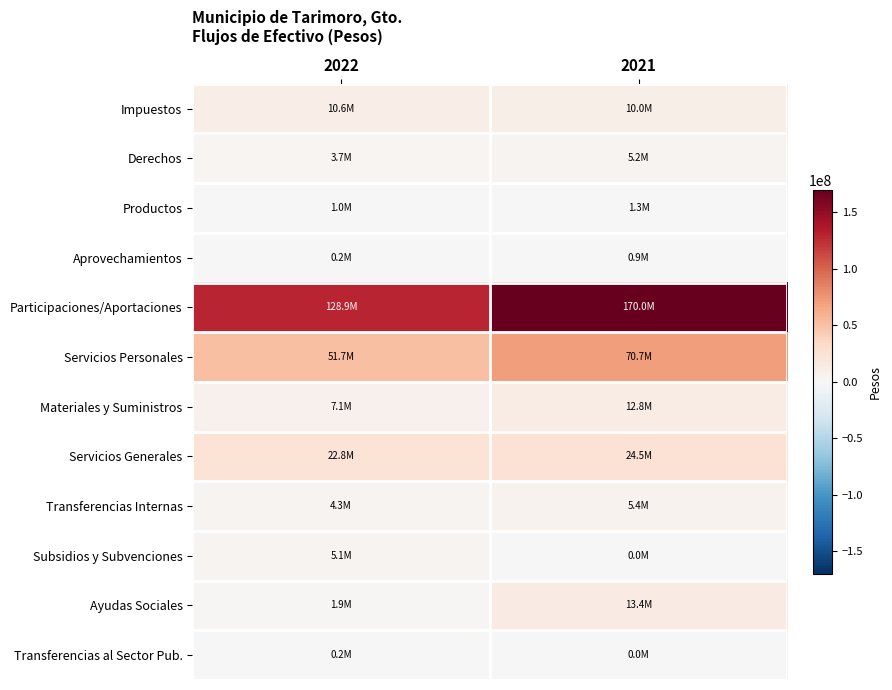

At which category is the sum across all series the highest?

2021